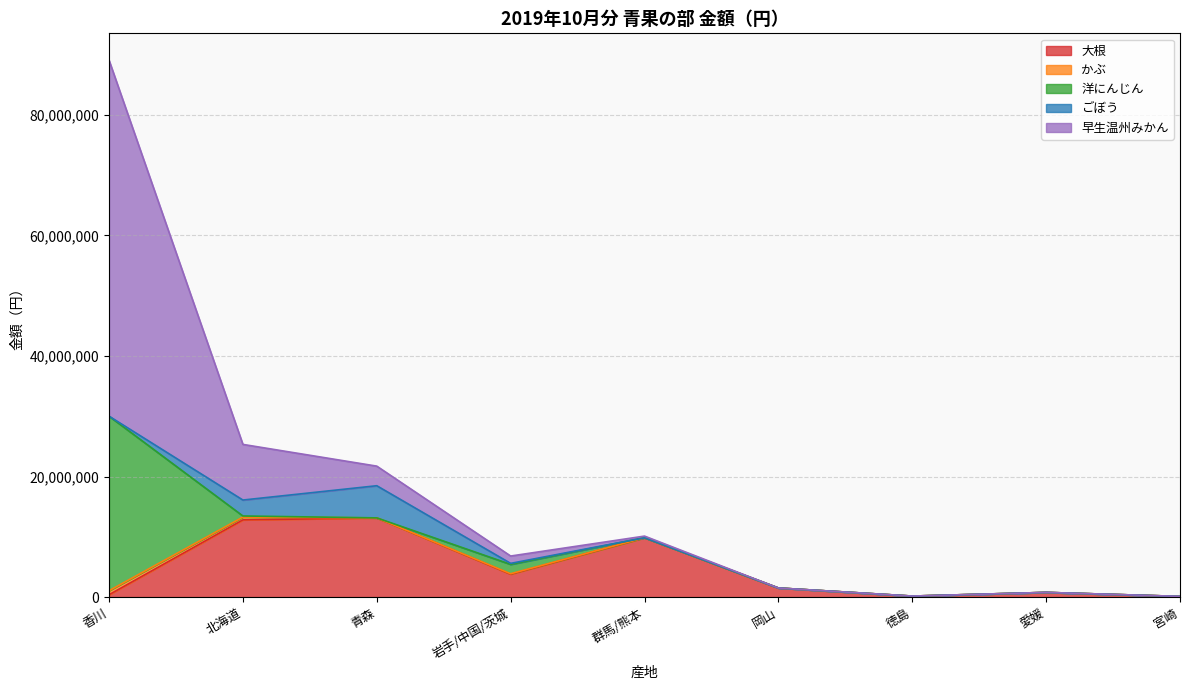

At how many categories does at least one series exceed 58421743?

1